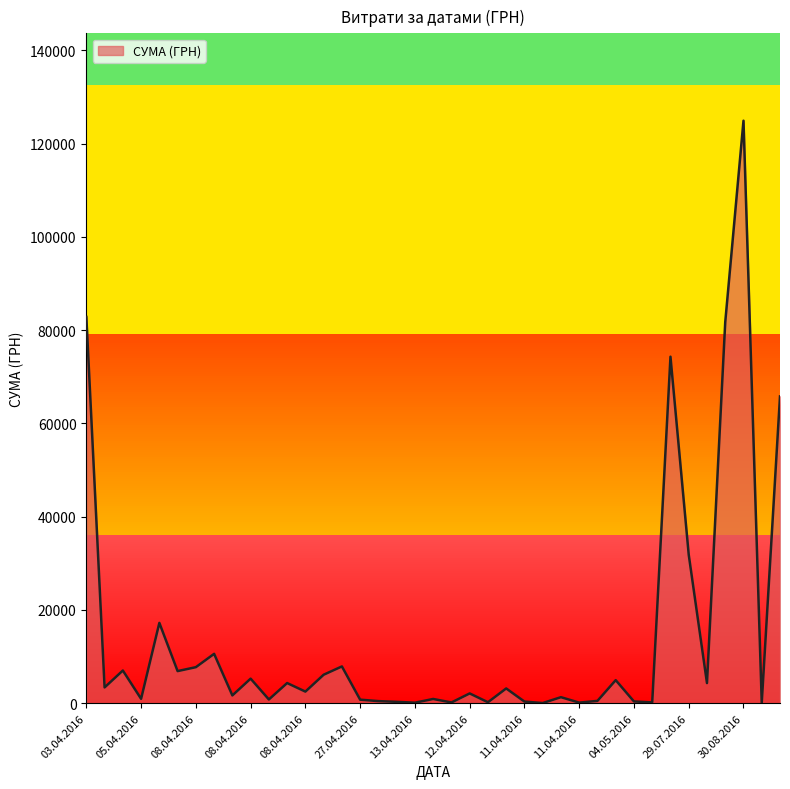

Reading left to right, extract all data points from this chart.

82834.0	3387.1	7013.1	942.8	17230.2	6889.2	7730.8	10587.5	1675.1	5270.0	805.0	4328.6	2493.3	6109.0	7889.8	764.1	452.8	297.0	115.7	915.0	163.8	2100.0	213.6	3169.4	355.0	37.4	1298.3	129.6	504.5	4950.0	378.0	176.0	74303.1	31844.2	4320.0	81726.8	124904.8	84.5	65790.6